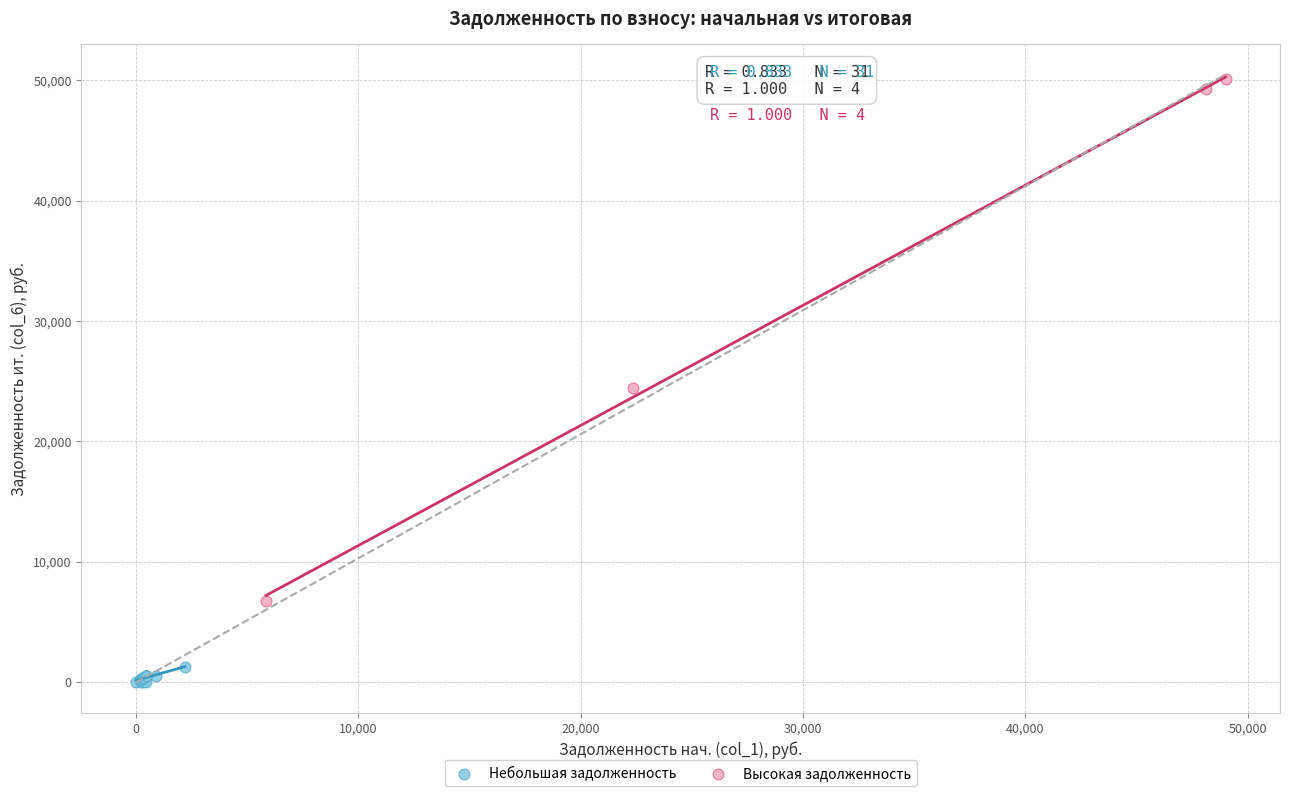

Which series reaches the maximum Y coordinate?

Высокая задолженность